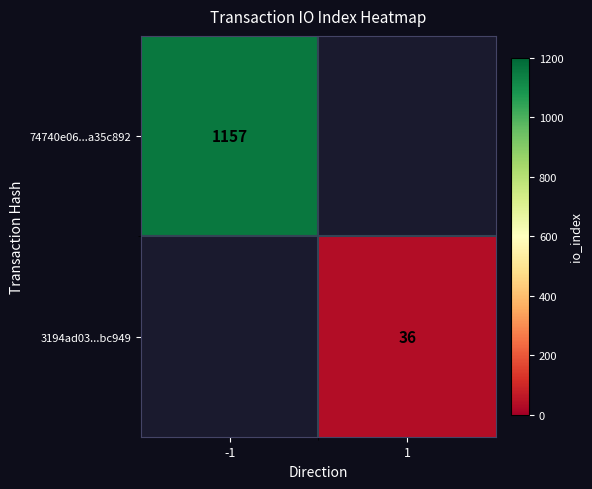

The 3194ad03...bc949 series shows 11 at 1. True or false?

False